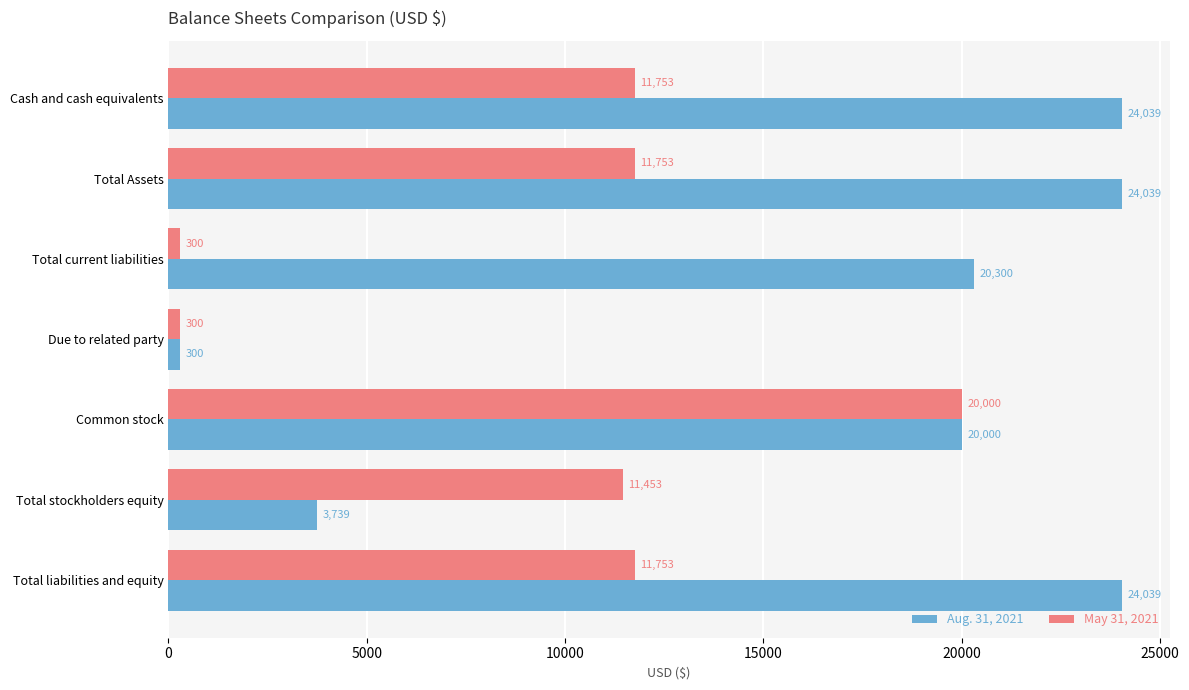

What is the average value of the May 31, 2021 series?

9616